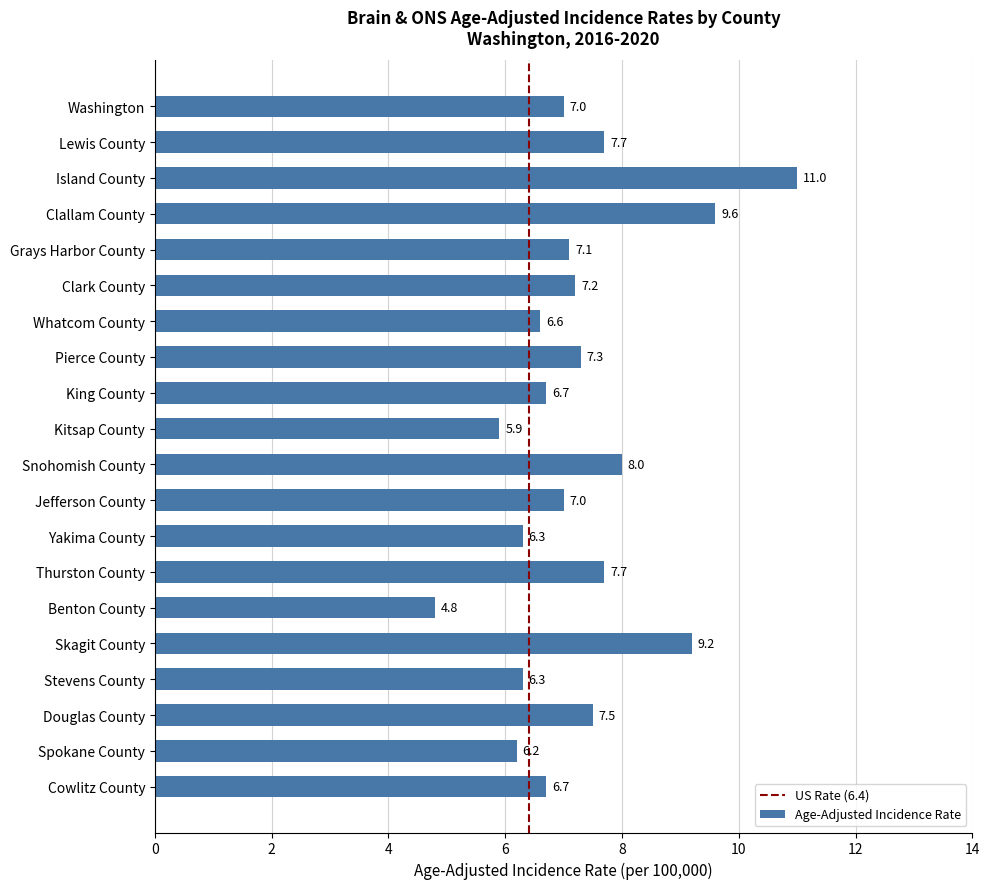

What is the sum of the values at Skagit County and Whatcom County?

15.8